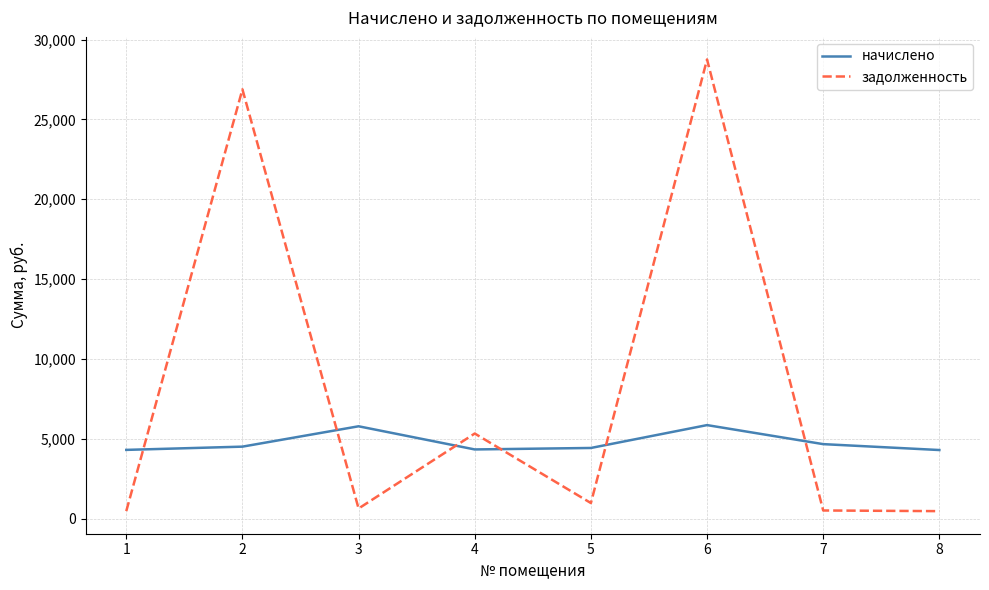

The value of начислено at 7 is 4672.4. True or false?

True